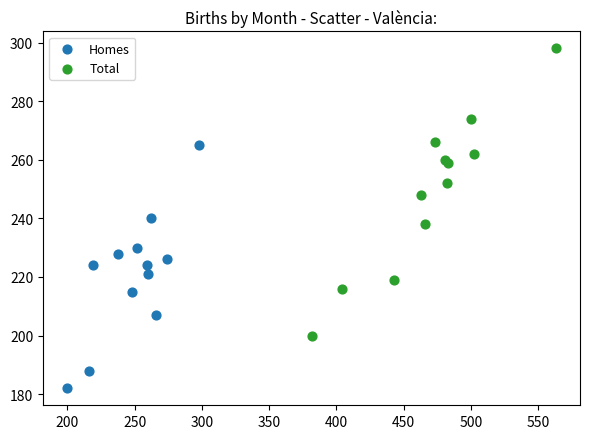

Which series contains the lowest Y value?

Homes